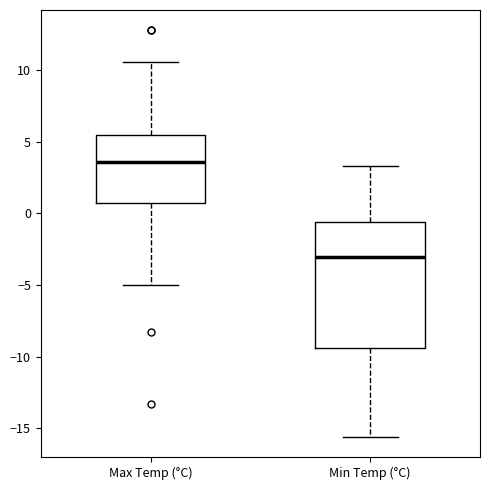

Reading left to right, transcribe this box plot: for each box, give where its median line is, the range the box spans, and where its two whiskers end, as read against the y-axis. The values are not printed on the chart, so give them approximately, as read against the axis.

Max Temp (°C): median 3.5, box 0.5 to 5.5, whiskers -5.0 to 10.5
Min Temp (°C): median -3.0, box -9.5 to -0.5, whiskers -15.5 to 3.5